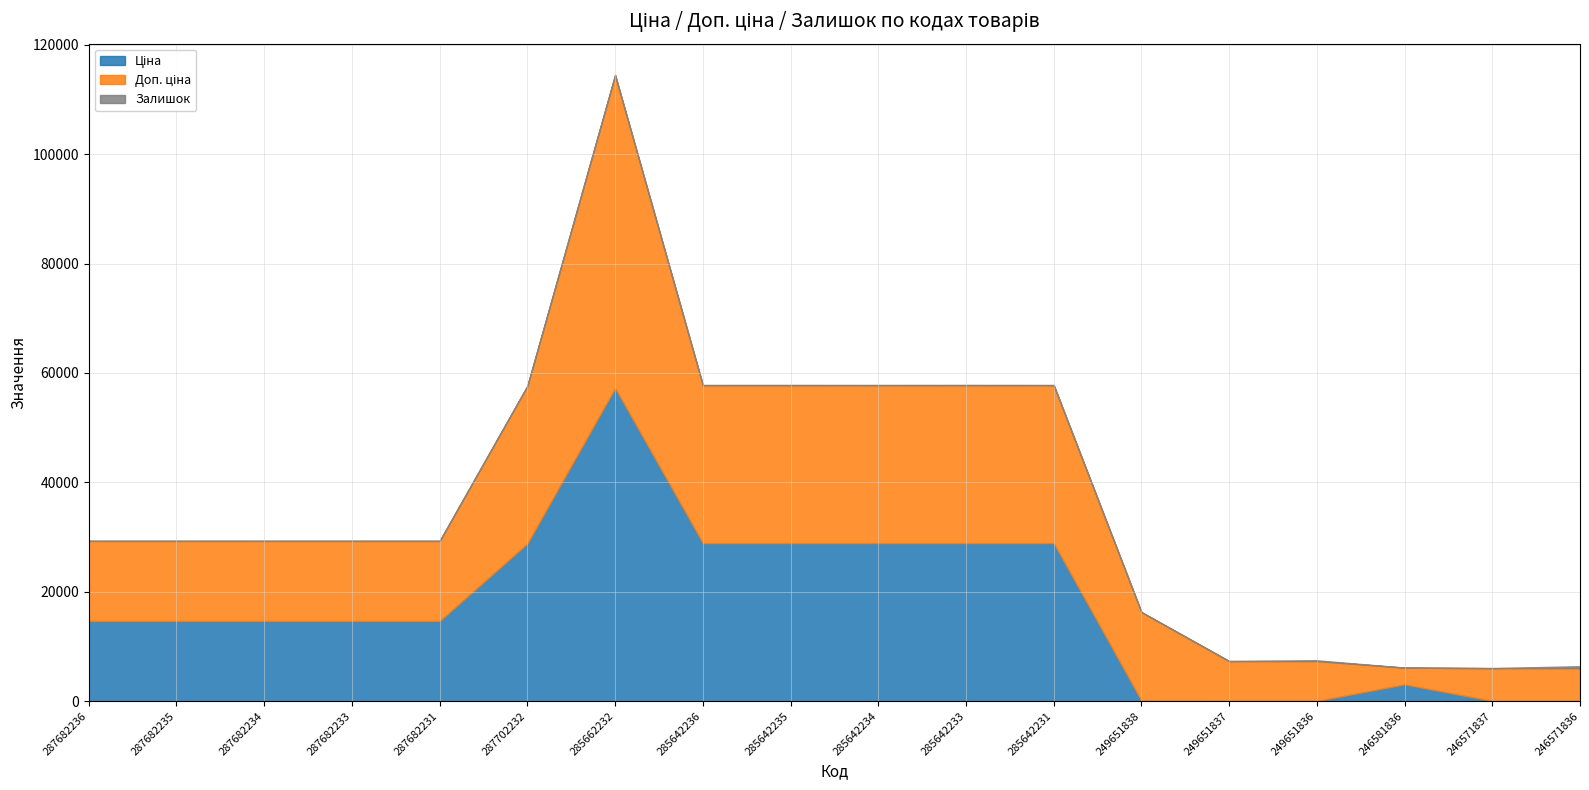

What is the difference between the second highest and second lowest values in the Доп. ціна series?

22880.3